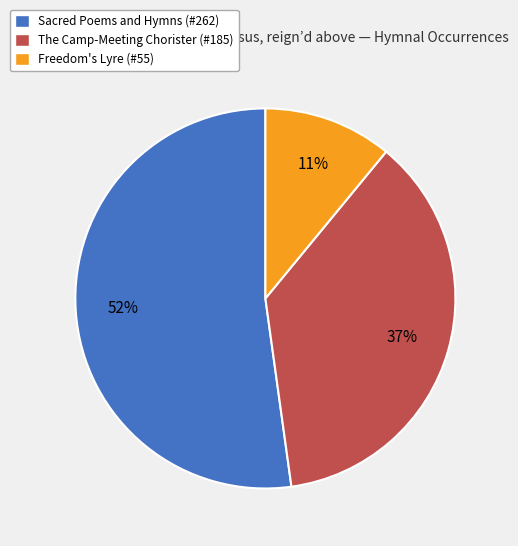

Is there a majority slice in this chart?

Yes